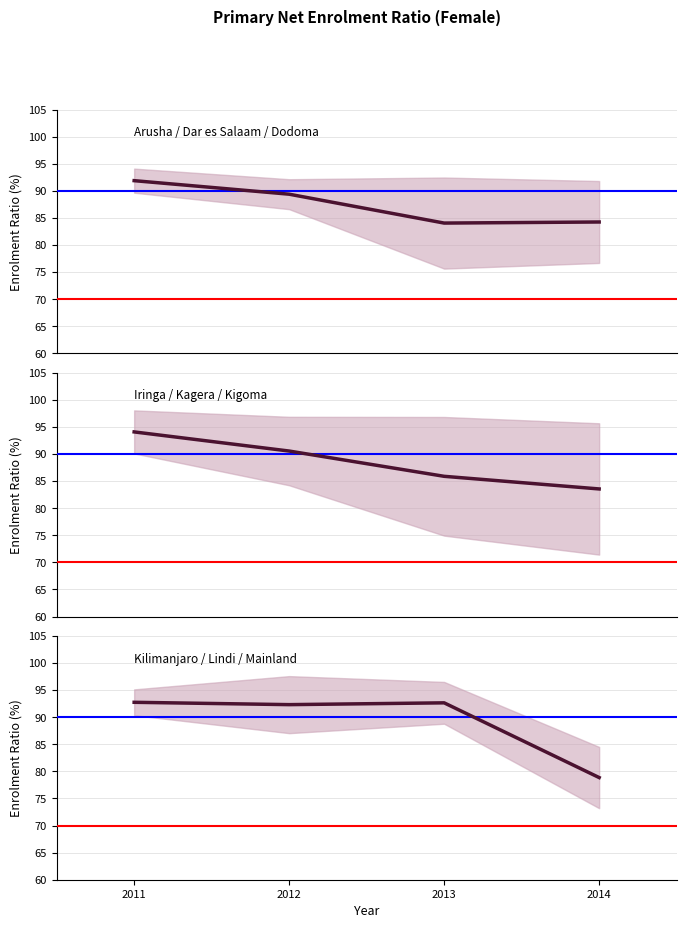

How many times do Iringa / Kagera / Kigoma and Arusha / Dar es Salaam / Dodoma cross each other?

1